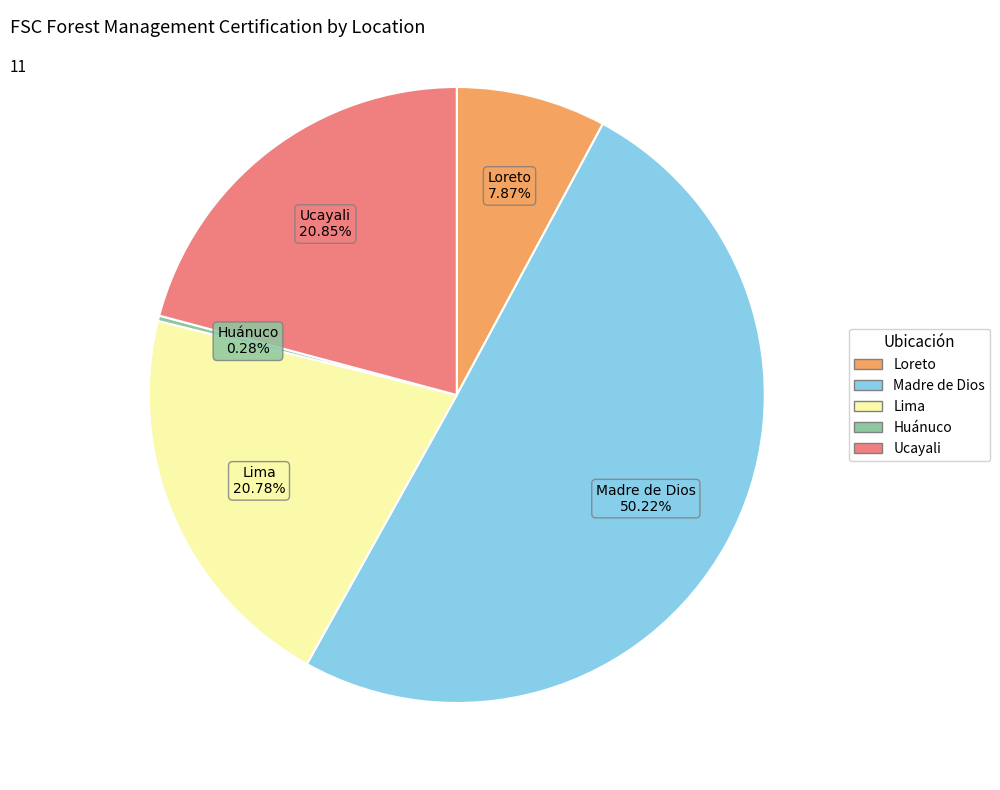

To the nearest percent, what is the combined percentage of Huánuco and Lima?

21%